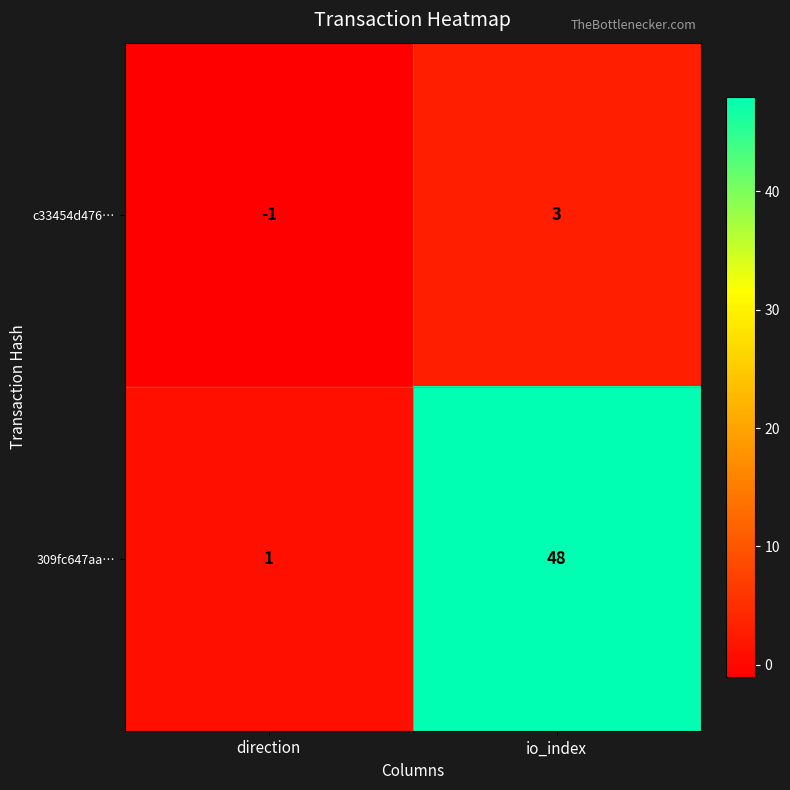

At direction, list the series in order from smallest to largest.

c33454d476…, 309fc647aa…